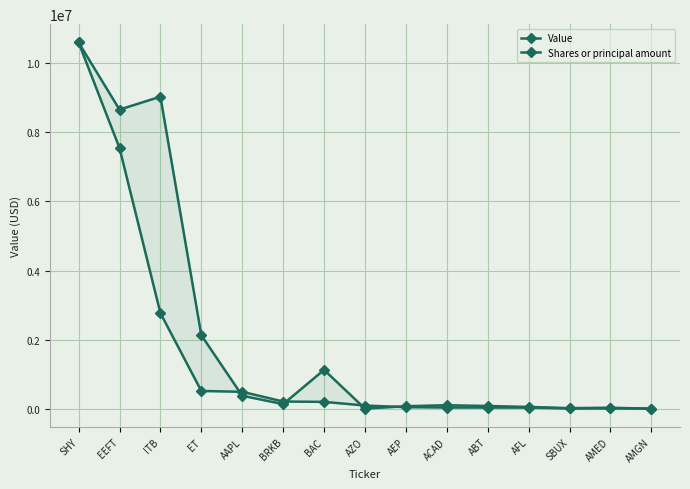

Which label corresponds to the smallest value in the chart?

AMGN